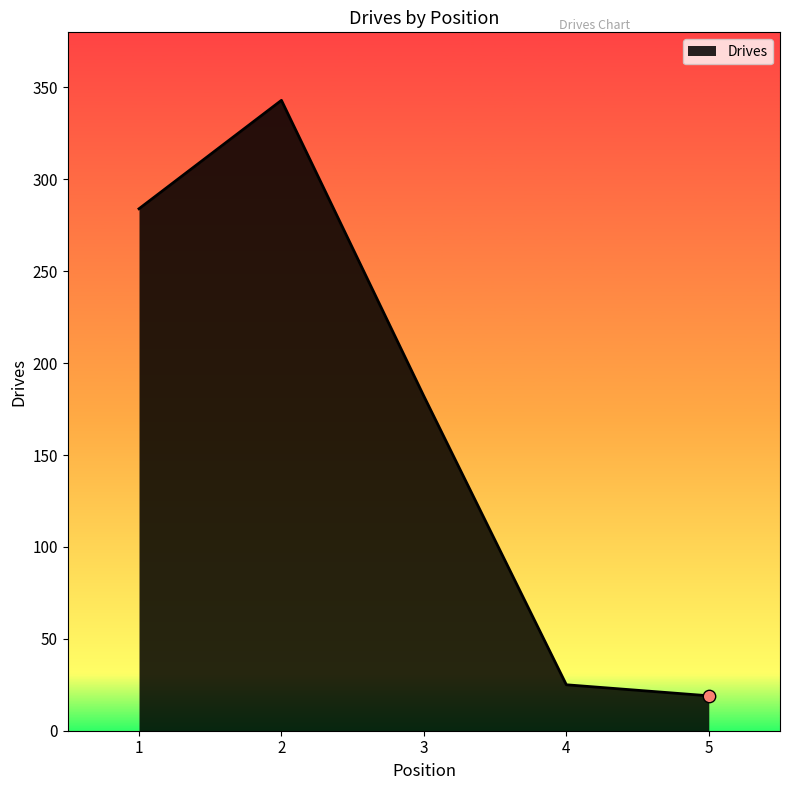

What is the ratio of the value at 2 to the value at 3?

1.9